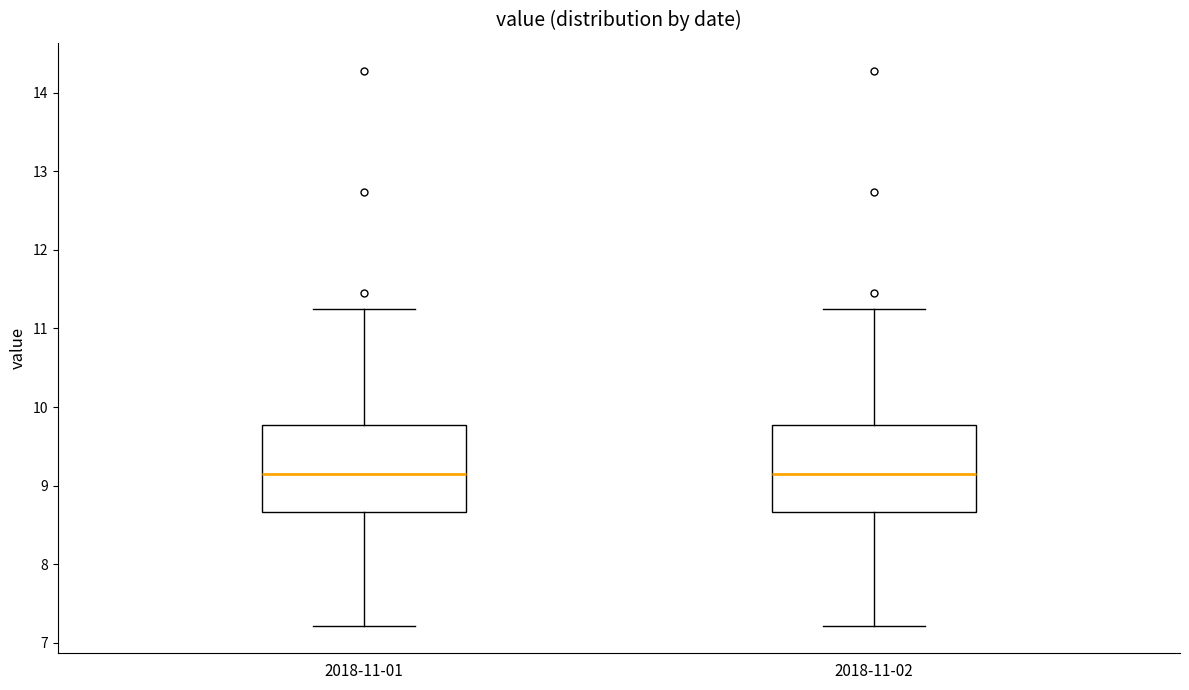

Reading left to right, transcribe this box plot: for each box, give where its median line is, the range the box spans, and where its two whiskers end, as read against the y-axis. The values are not printed on the chart, so give them approximately, as read against the axis.

2018-11-01: median 9.2, box 8.7 to 9.8, whiskers 7.2 to 11.3
2018-11-02: median 9.2, box 8.7 to 9.8, whiskers 7.2 to 11.3